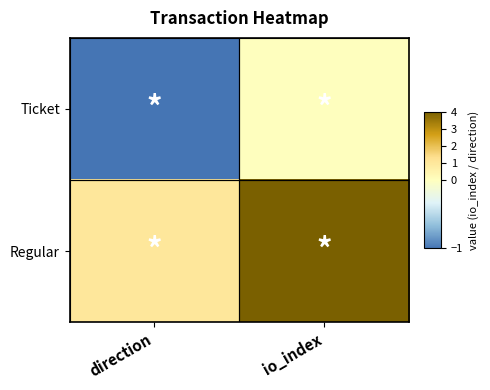

Reading left to right, transcribe all the data shown in this chart.

Ticket: direction=-1	io_index=0
Regular: direction=1	io_index=4